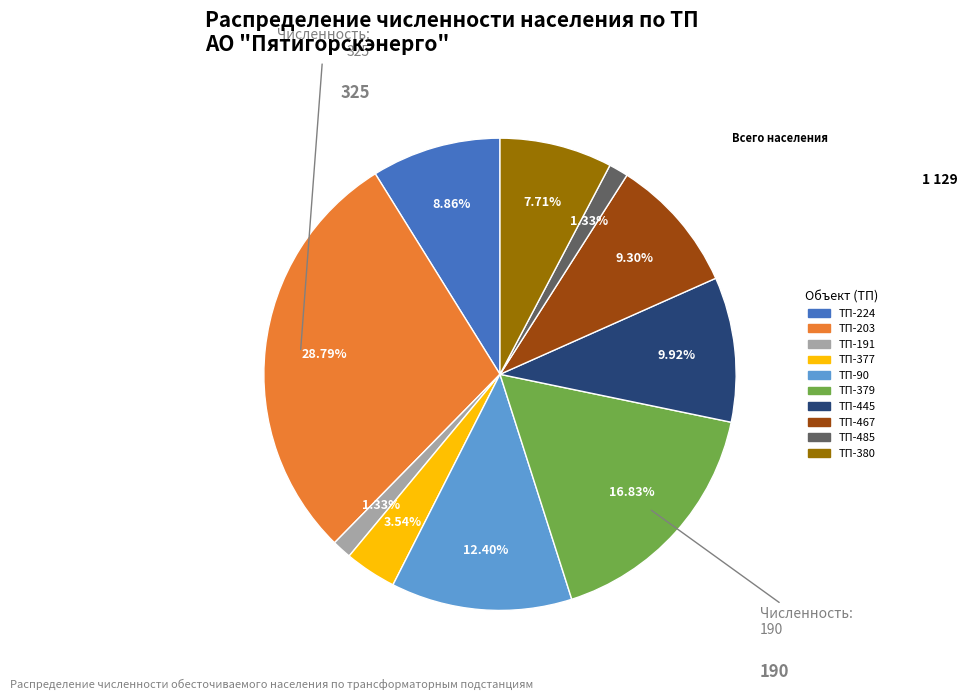

Is the sum of ТП-377 and ТП-203 greater than half?

No